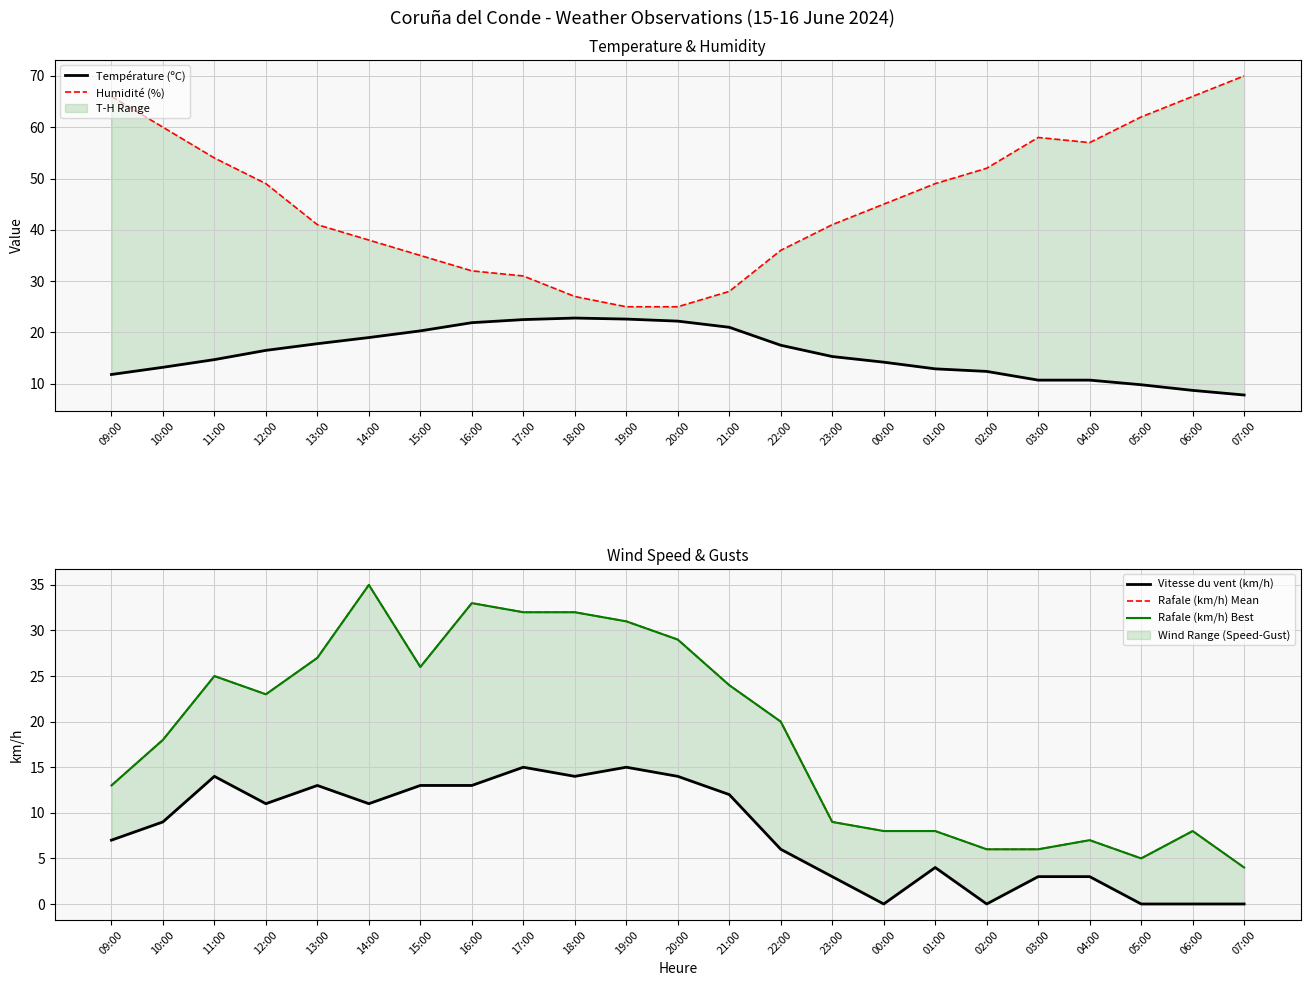

How many intersections are there between Rafale (km/h) Best and Température (ºC)?

1